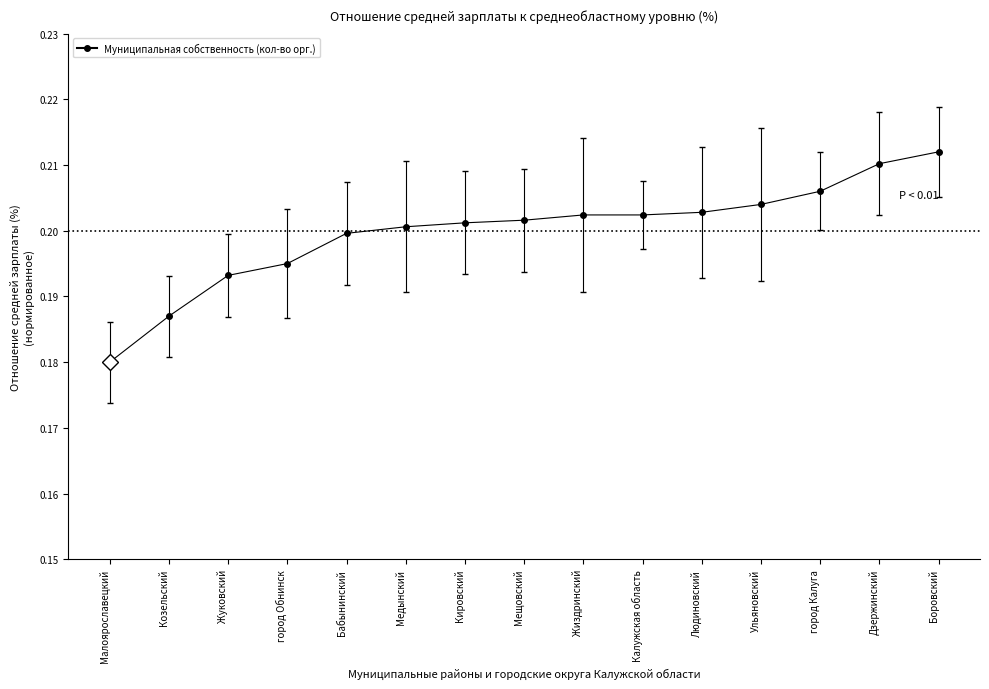

Which category has the lowest value across all series?

Малоярославецкий